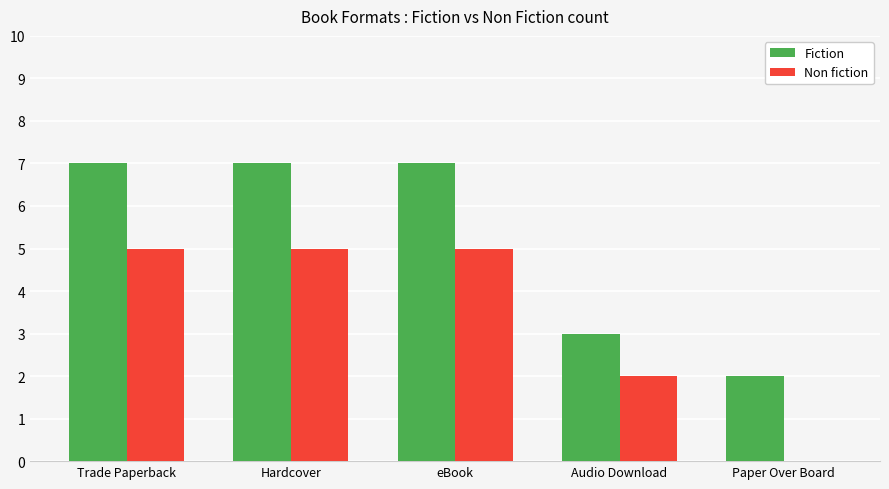

What is the maximum value for Non fiction?

5